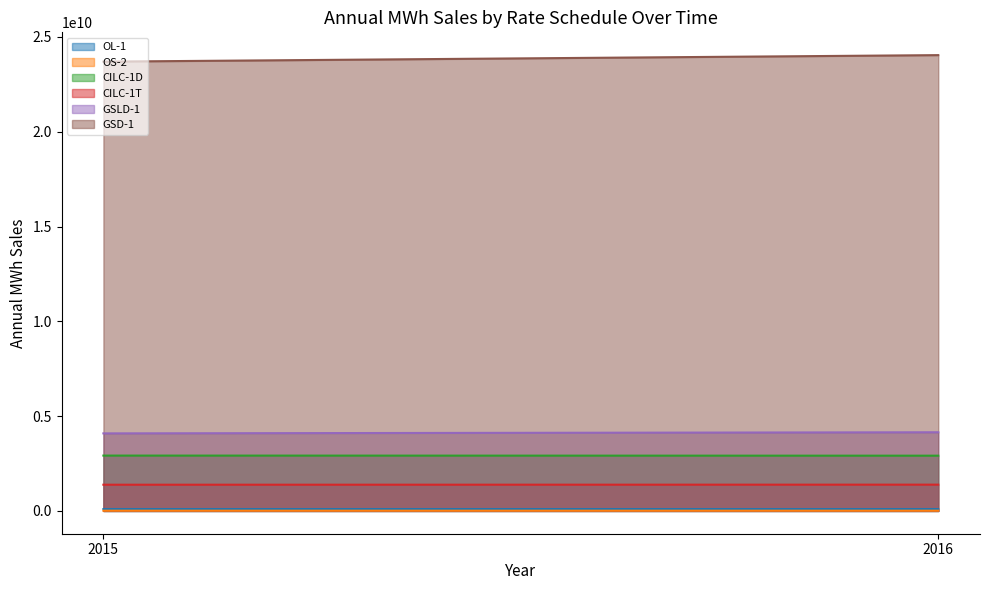

What is the minimum value shown in the chart?

12198174